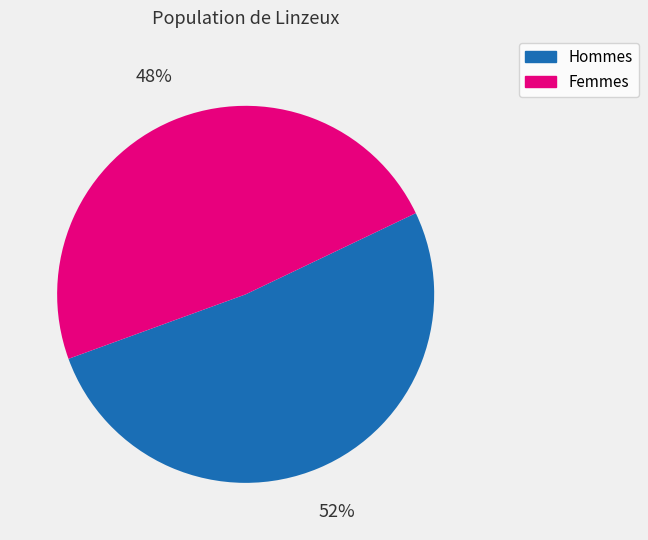

Is there any slice that represents more than half of the pie?

Yes